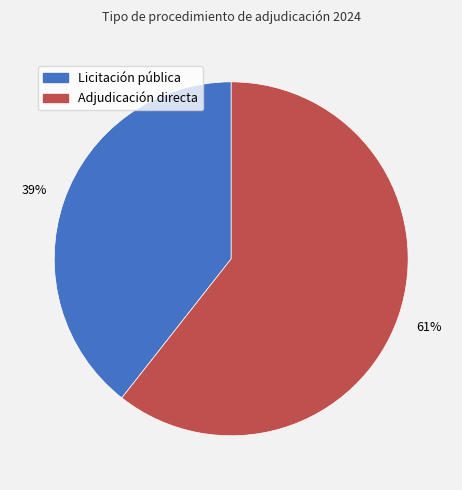

To the nearest percent, what portion does Adjudicación directa represent?

61%